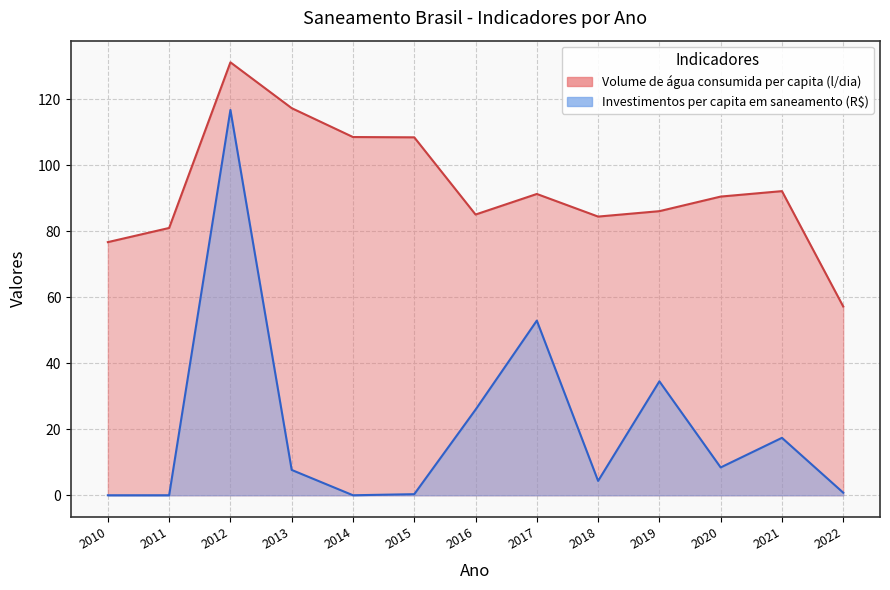

What is the maximum value for Volume de água consumida per capita (l/dia)?

131.2